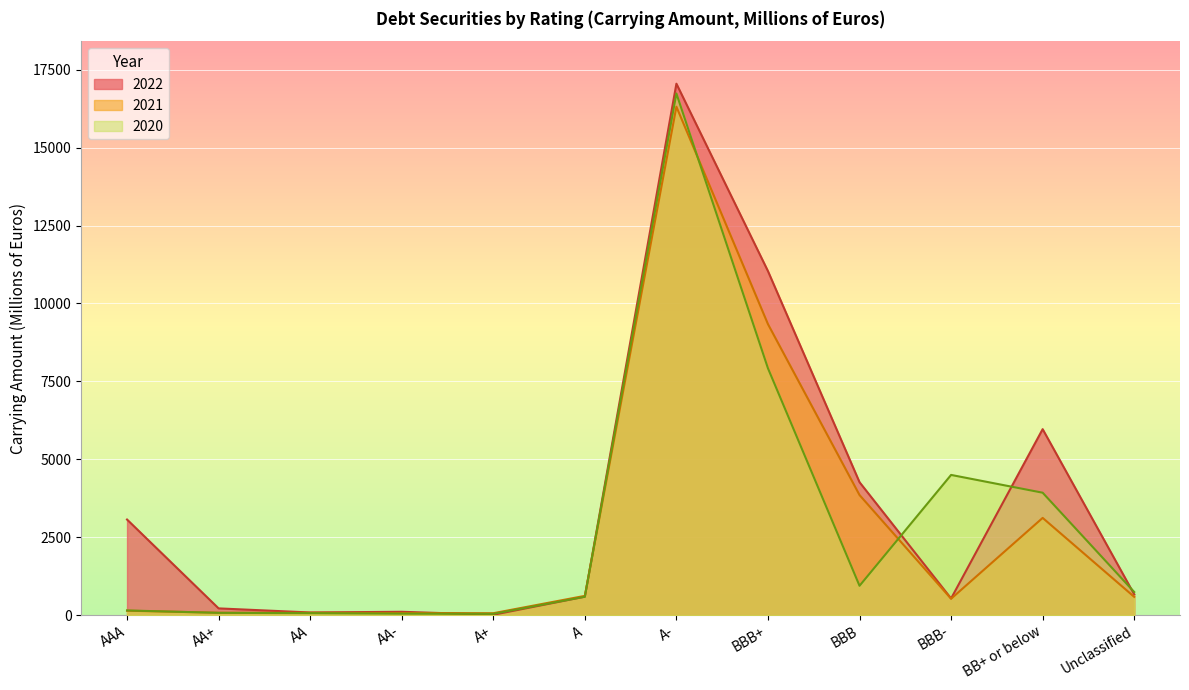

What is the value of the 2020 point at the 5th from the left?

42